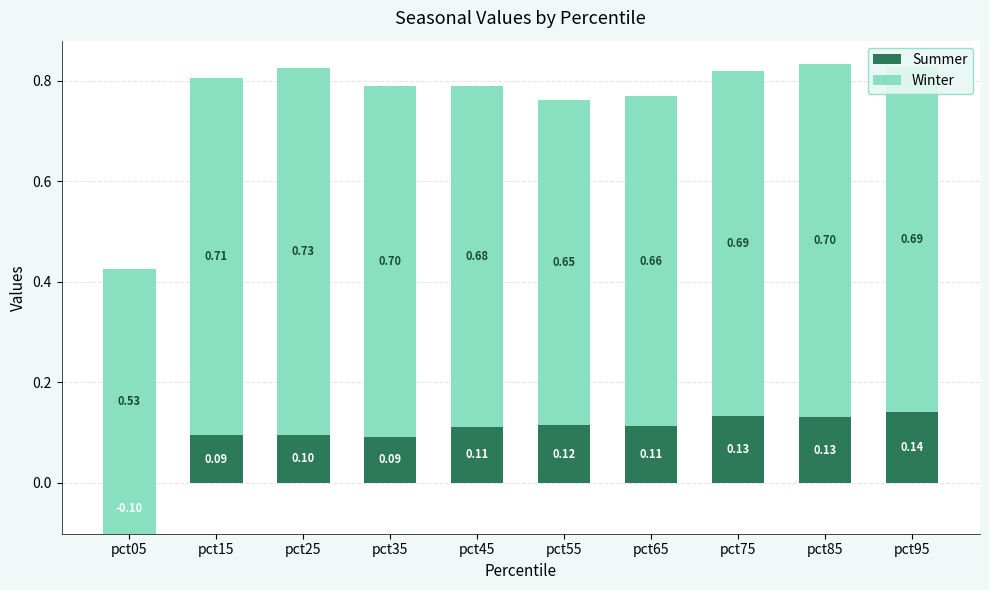

What is the spread (max minus min) of values at pct35?

0.6